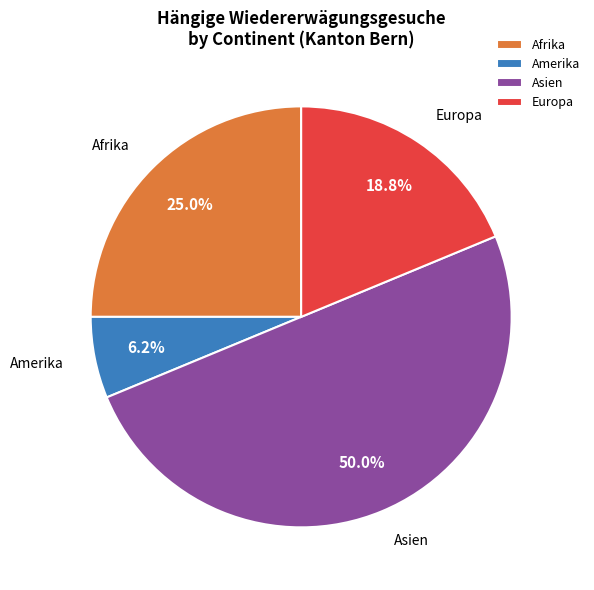

What percentage do Asien and Amerika together represent?

56.2%